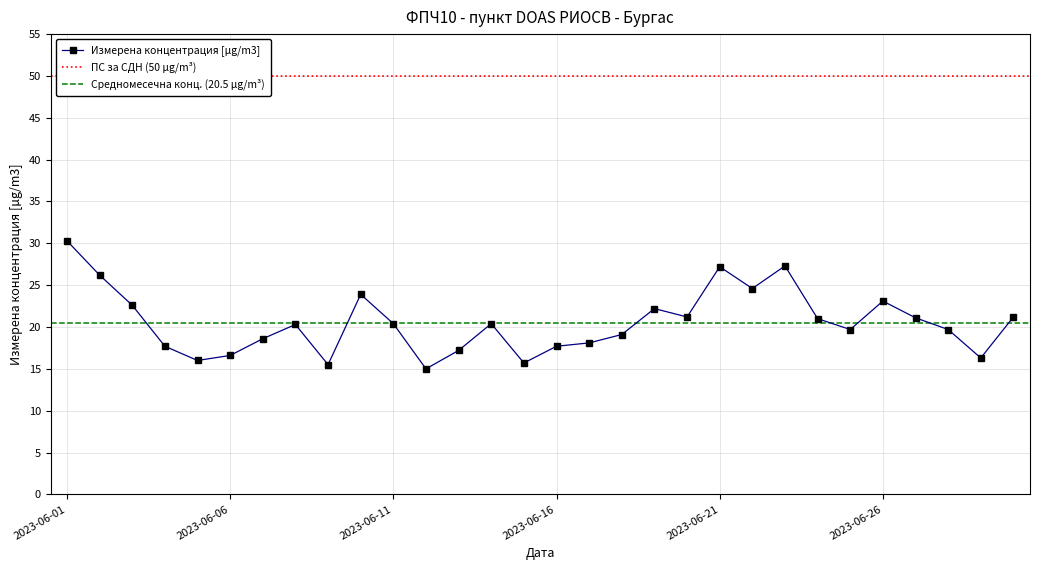

List the labels in order of value, largest first.

2023-06-01, 2023-06-23, 2023-06-21, 2023-06-02, 2023-06-22, 2023-06-10, 2023-06-26, 2023-06-03, 2023-06-19, 2023-06-20, 2023-06-30, 2023-06-27, 2023-06-24, 2023-06-11, 2023-06-14, 2023-06-08, 2023-06-25, 2023-06-28, 2023-06-18, 2023-06-07, 2023-06-17, 2023-06-04, 2023-06-16, 2023-06-13, 2023-06-06, 2023-06-29, 2023-06-05, 2023-06-15, 2023-06-09, 2023-06-12